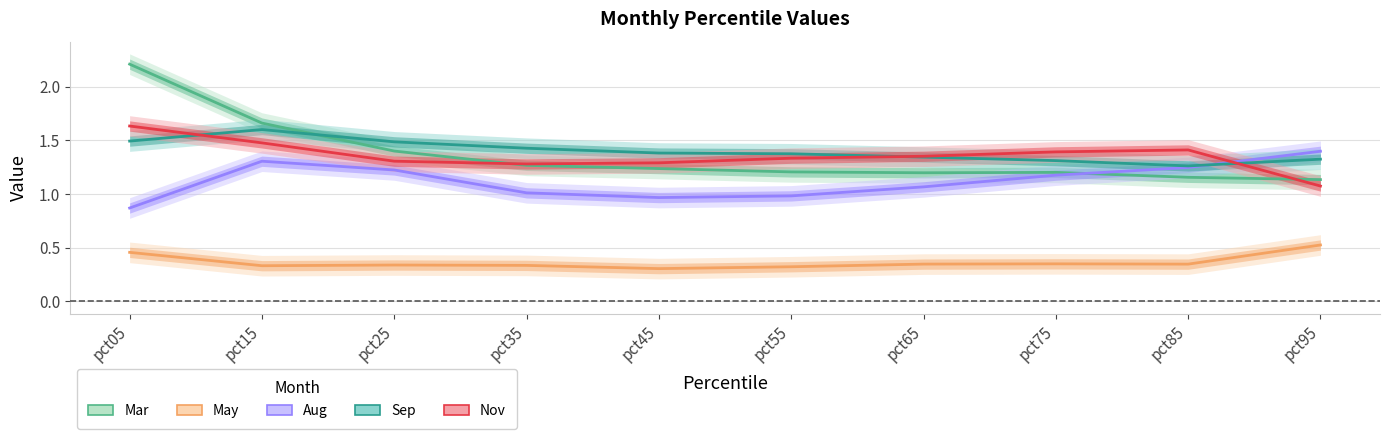

What is the minimum value for Sep?

1.3